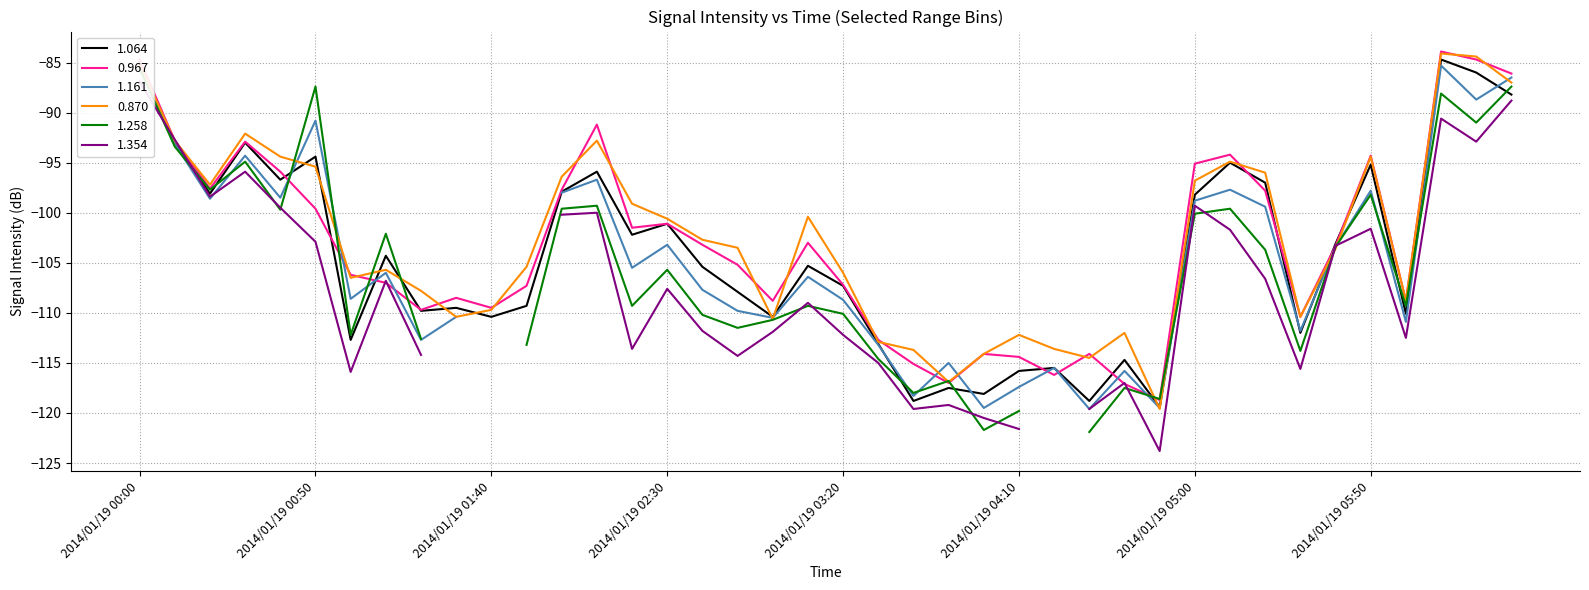

What is the difference between the maximum and minimum values in the 0.870 series?

35.5